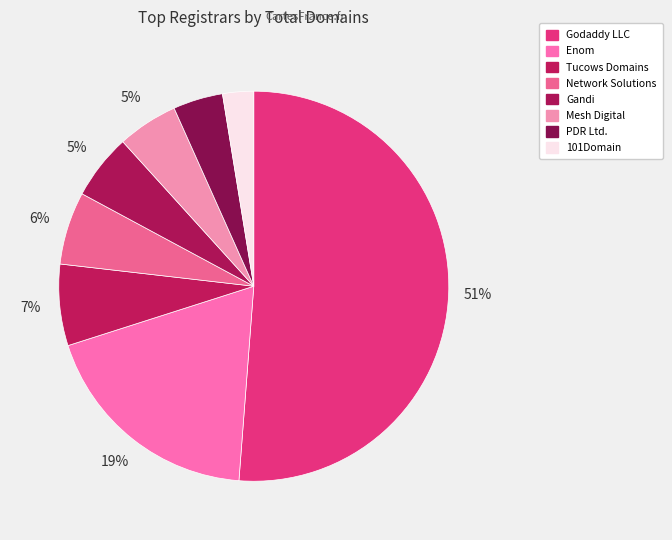

To the nearest percent, what is the combined percentage of Godaddy LLC and PDR Ltd.?

55%